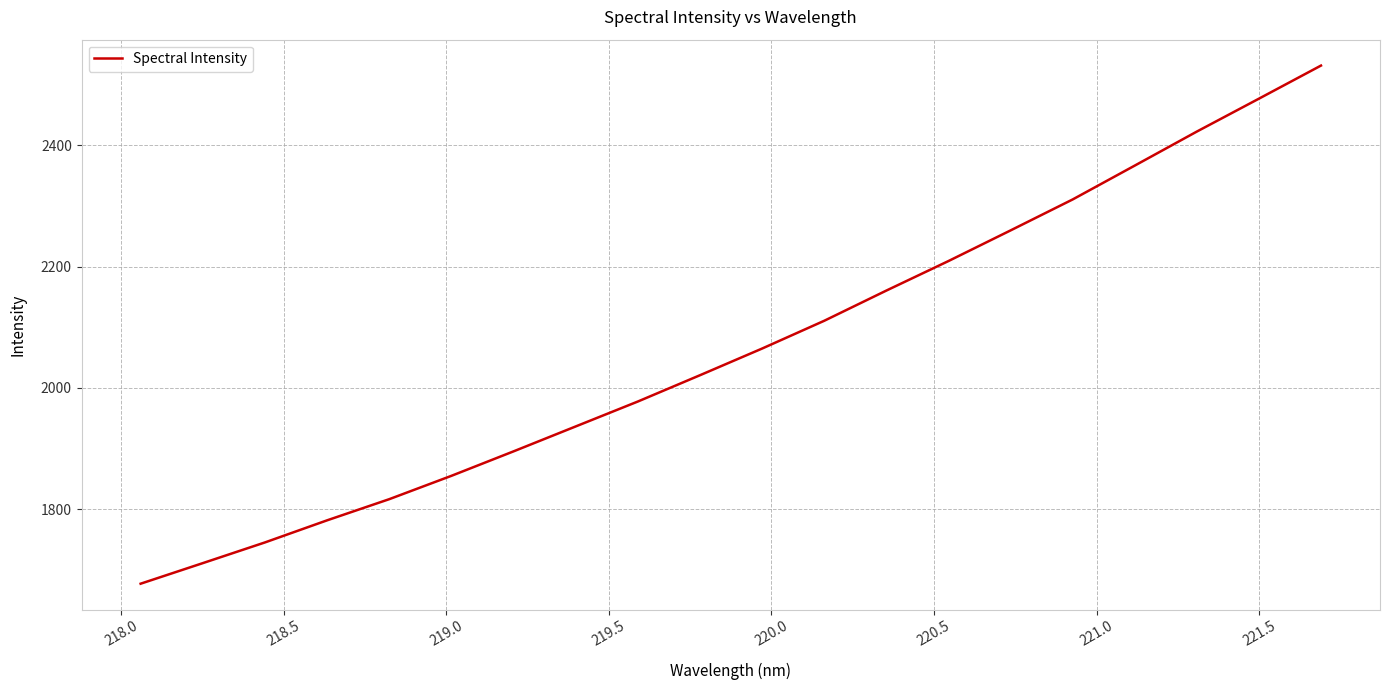

How many series are shown in this chart?

1